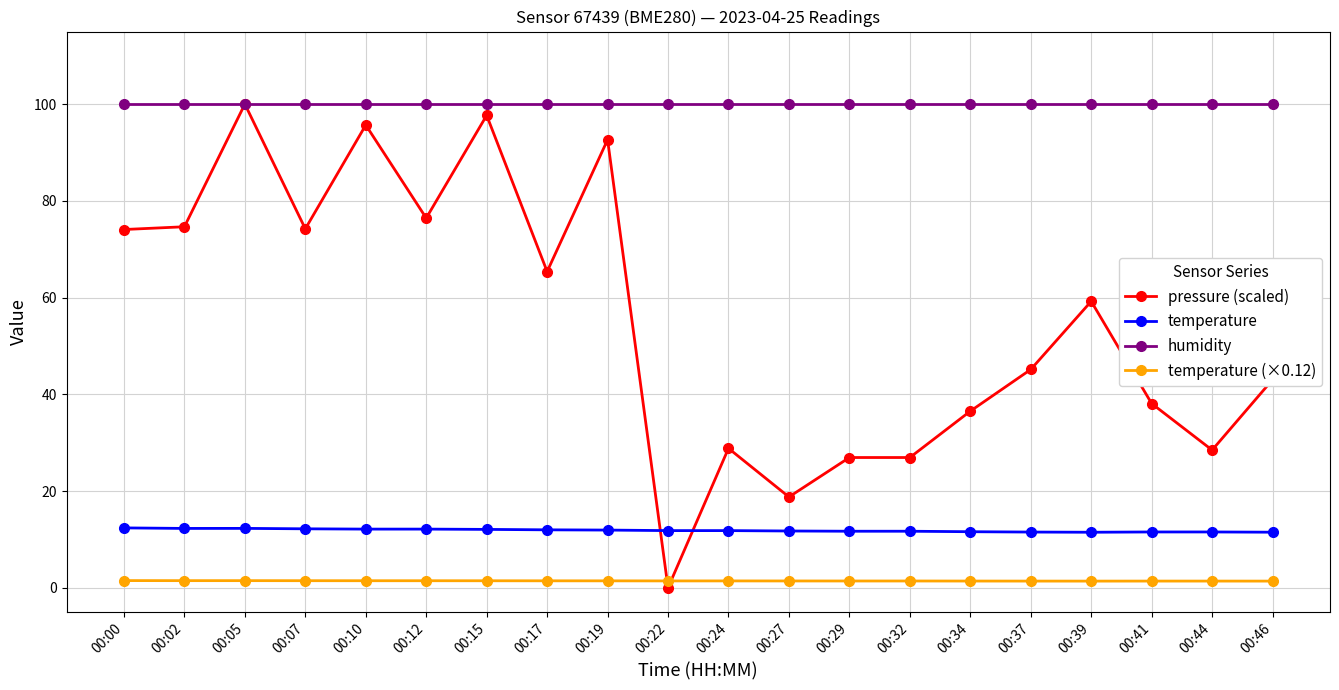

What is the difference between the highest and lowest values at 00:17?

98.6